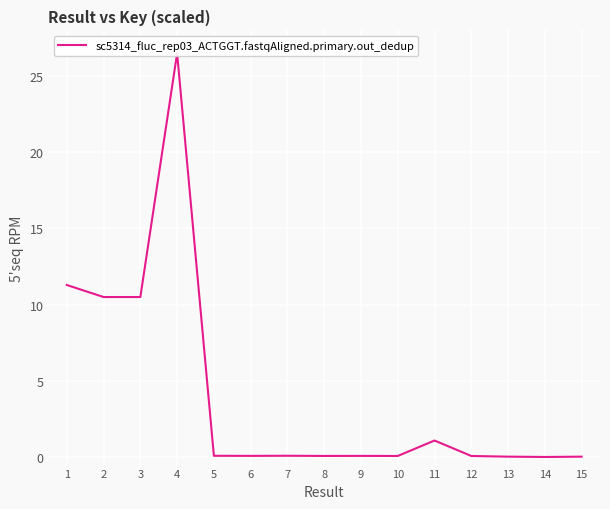

At which category does the chart reach its peak across all series?

4